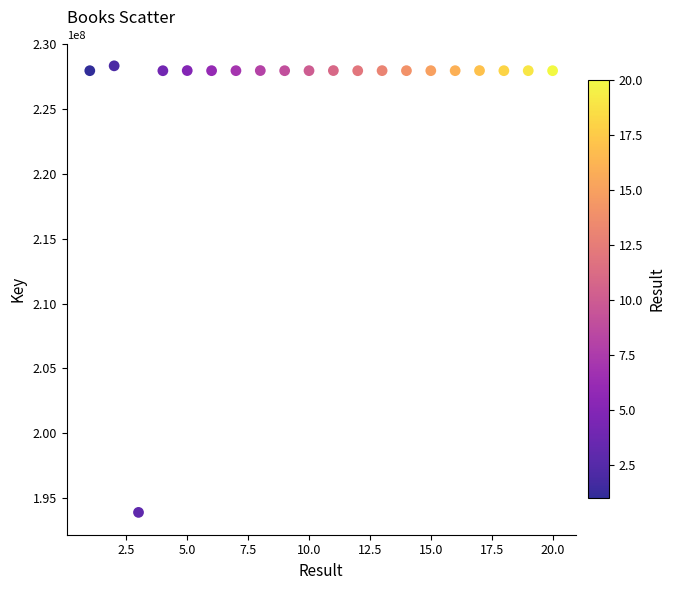

What is the range of X values (max minus min)?

19